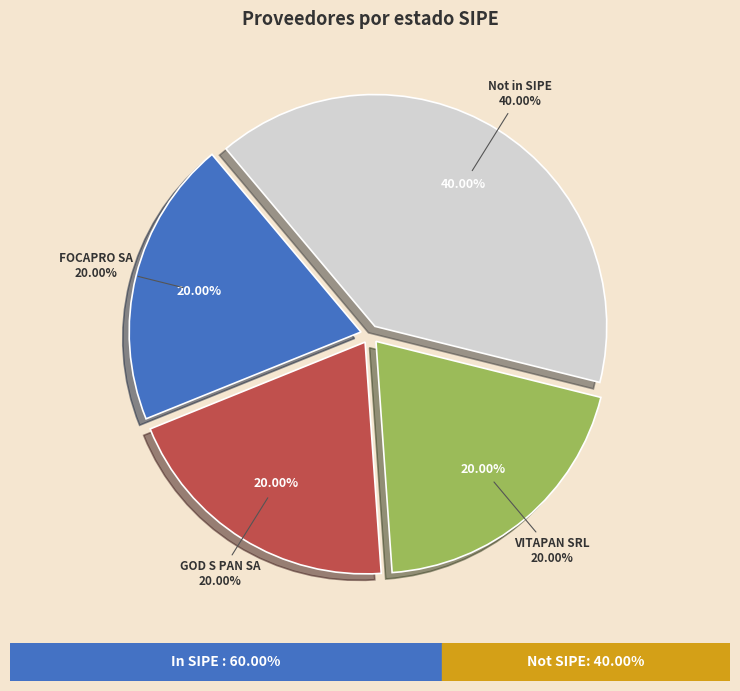

Do GOD S PAN SA and LA VIENESA SA together represent more than half of the pie?

No